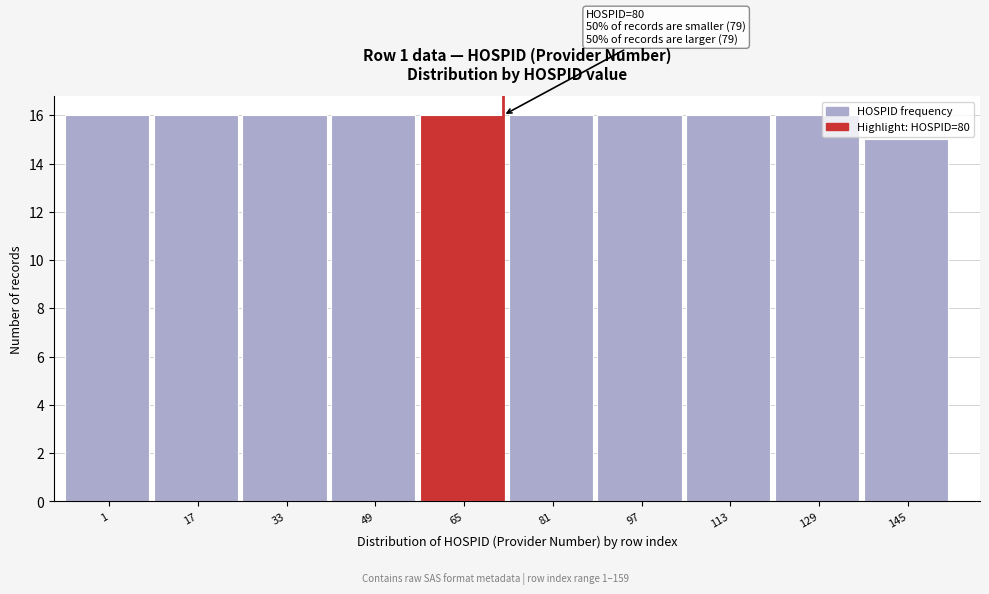

Reading left to right, list all the values displayed in this chart.

1=16	17=16	33=16	49=16	65=16	81=16	97=16	113=16	129=16	145=15